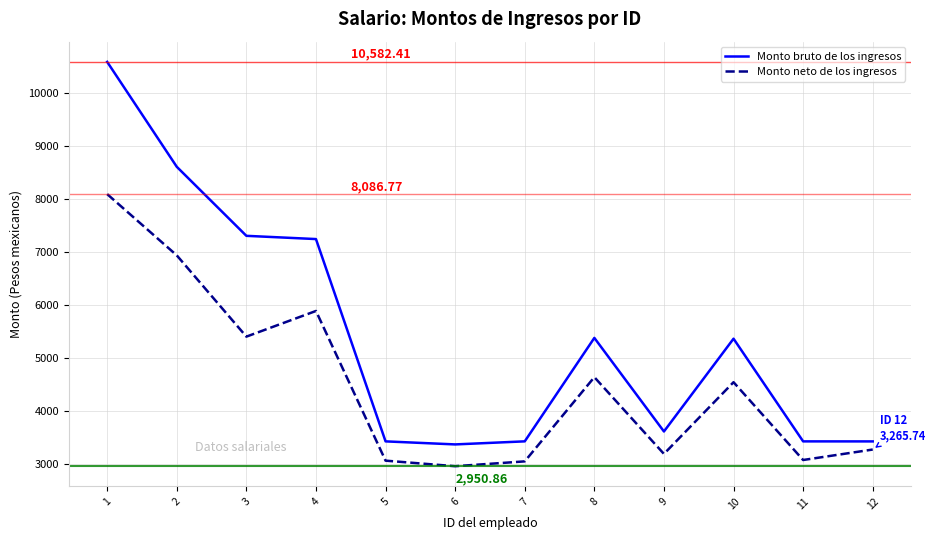

The value of Monto bruto de los ingresos at 9 is 5291.0. True or false?

False